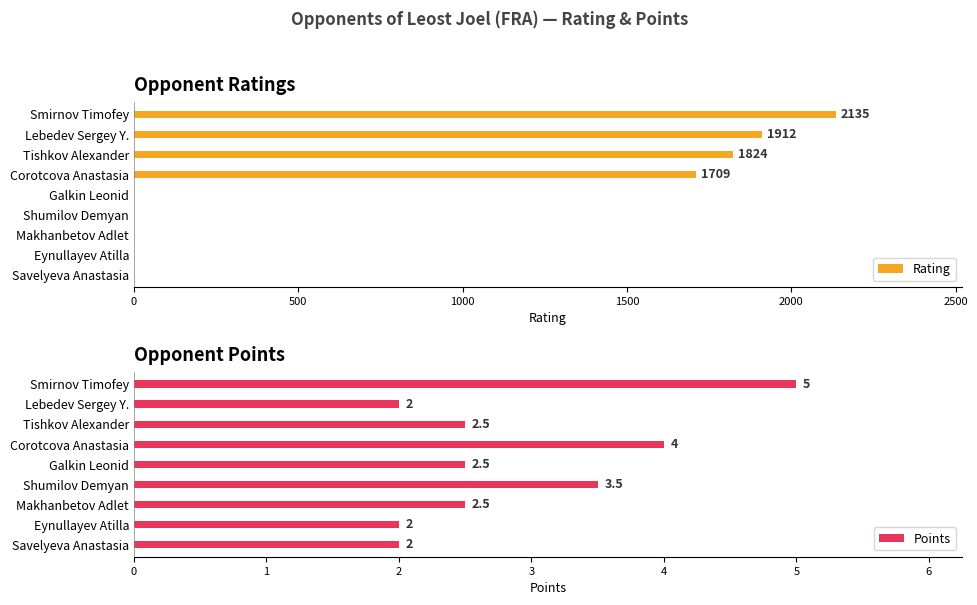

What is the sum of all Rating values?

7580